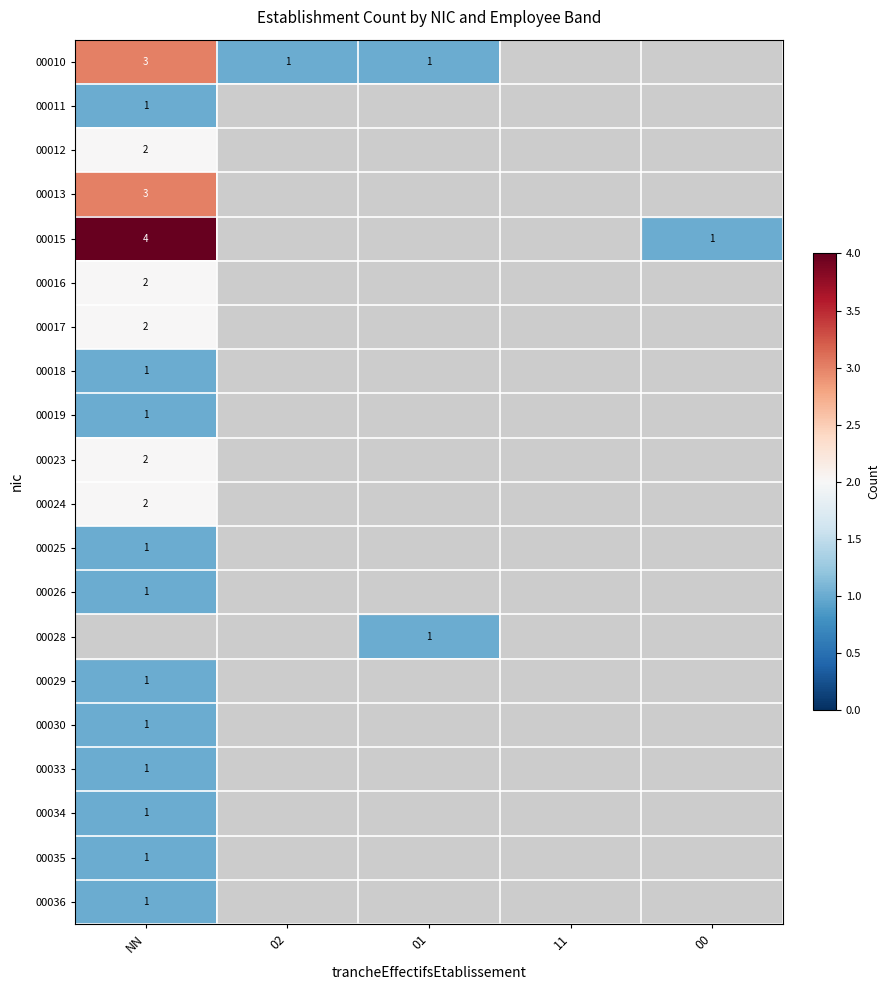

True or false: 00024 has a value of 1 at NN.

False